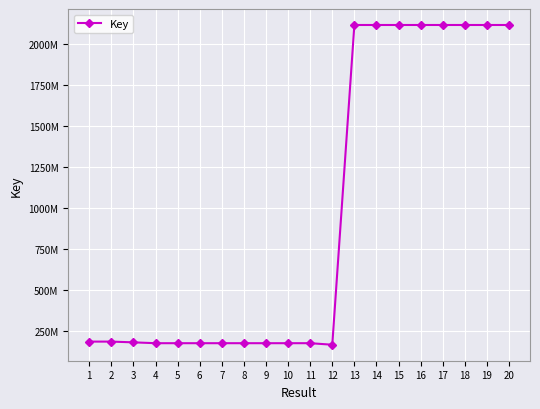

Reading right to left, transcribe all the data shown in this chart.

2117845921	2117866216	2117857661	2117865461	2117865407	2117865476	2117853892	2117866558	165917818	175359160	175301078	175302168	175302493	175304283	175303855	175303785	175302813	180484103	185030008	185029972